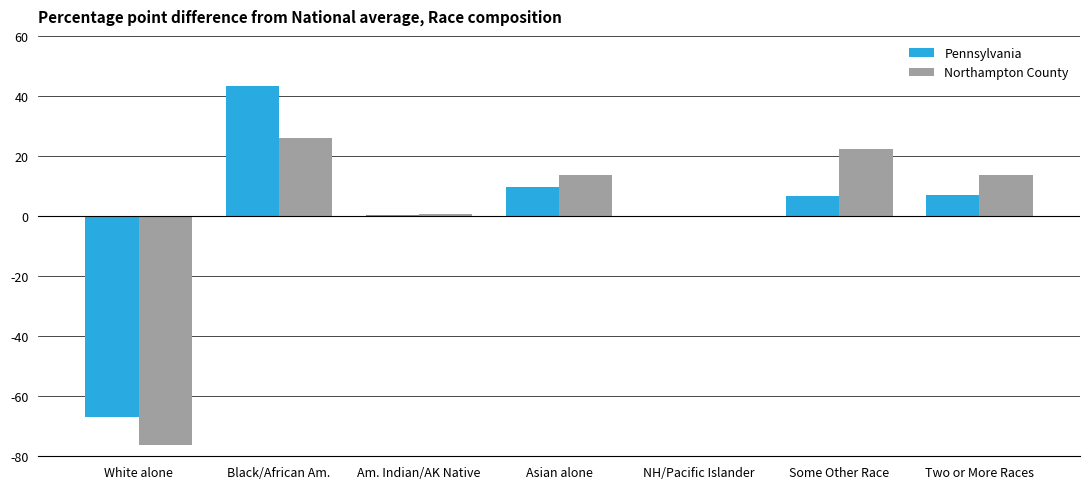

Is the value of Pennsylvania at White alone greater than the value of Northampton County at White alone?

Yes